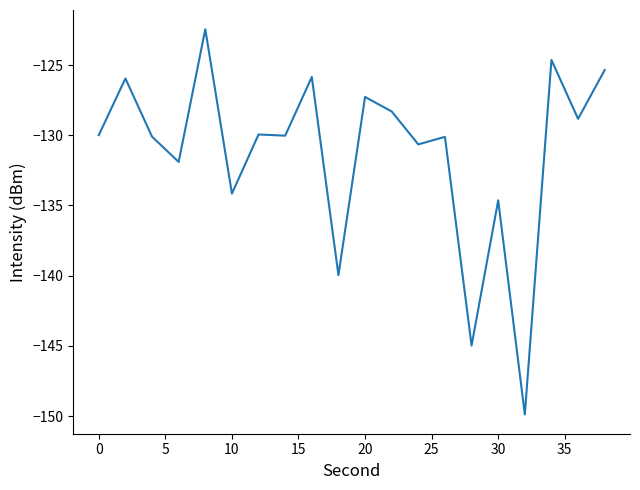

What is the minimum value shown in the chart?

-149.9